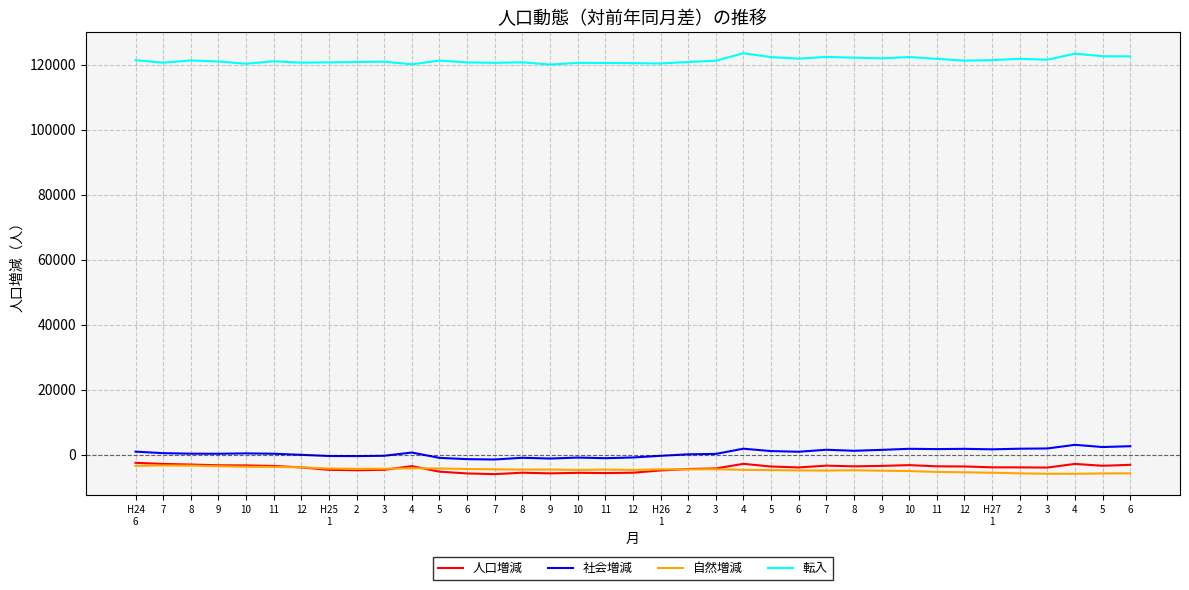

How many lines are shown in the chart?

4